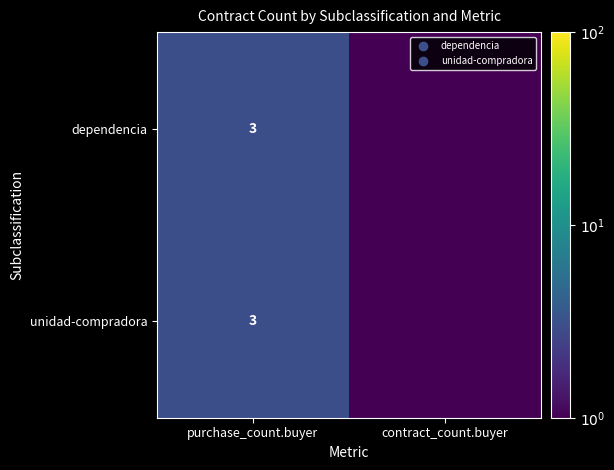

True or false: dependencia has a value of 4.1 at purchase_count.buyer.

False